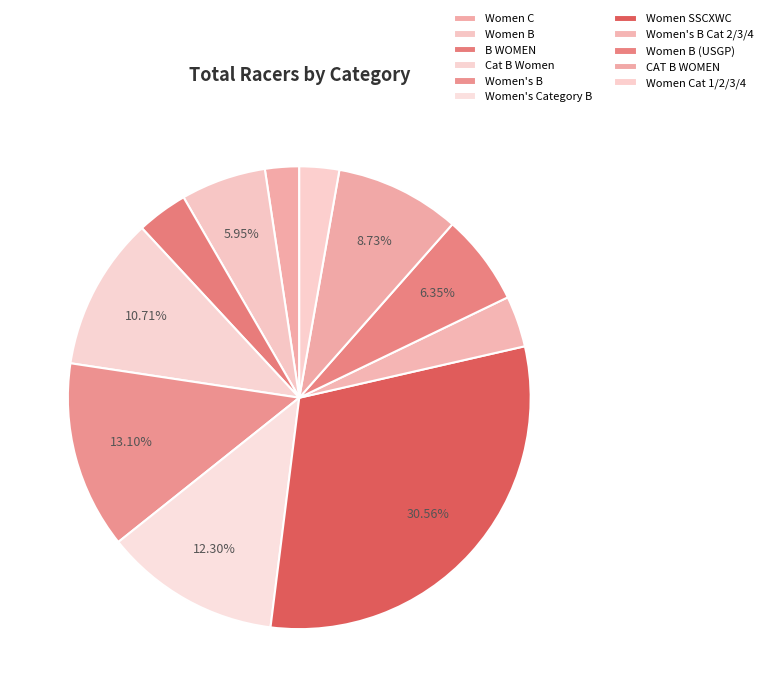

What portion of the pie excludes Women's B?

86.9%